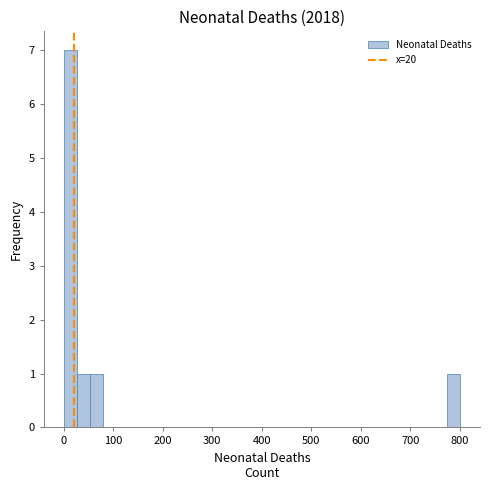

Read against the x-axis, roughly where is the centre of the tallest bar?

10